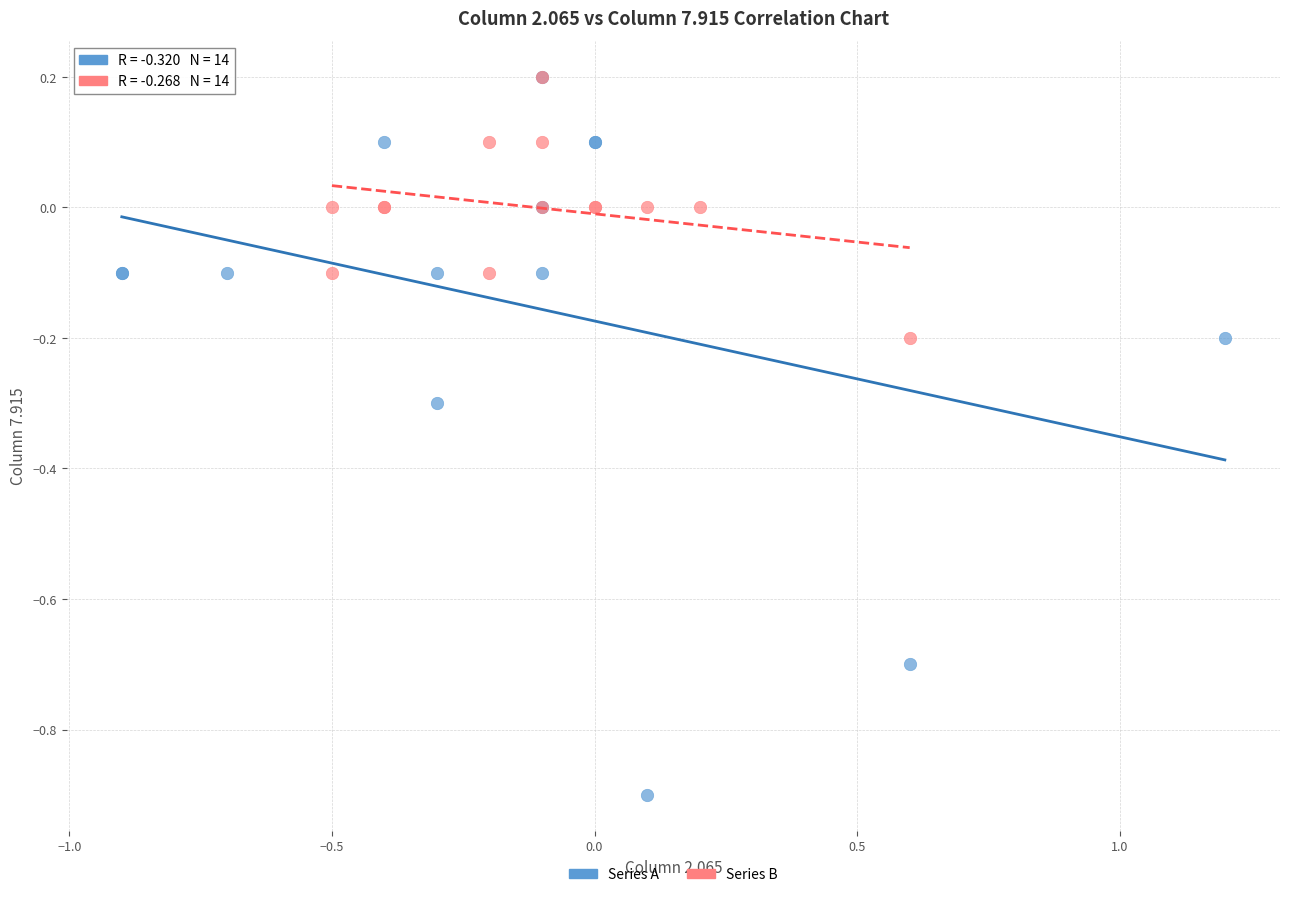

Which series reaches the minimum Y coordinate?

Series A